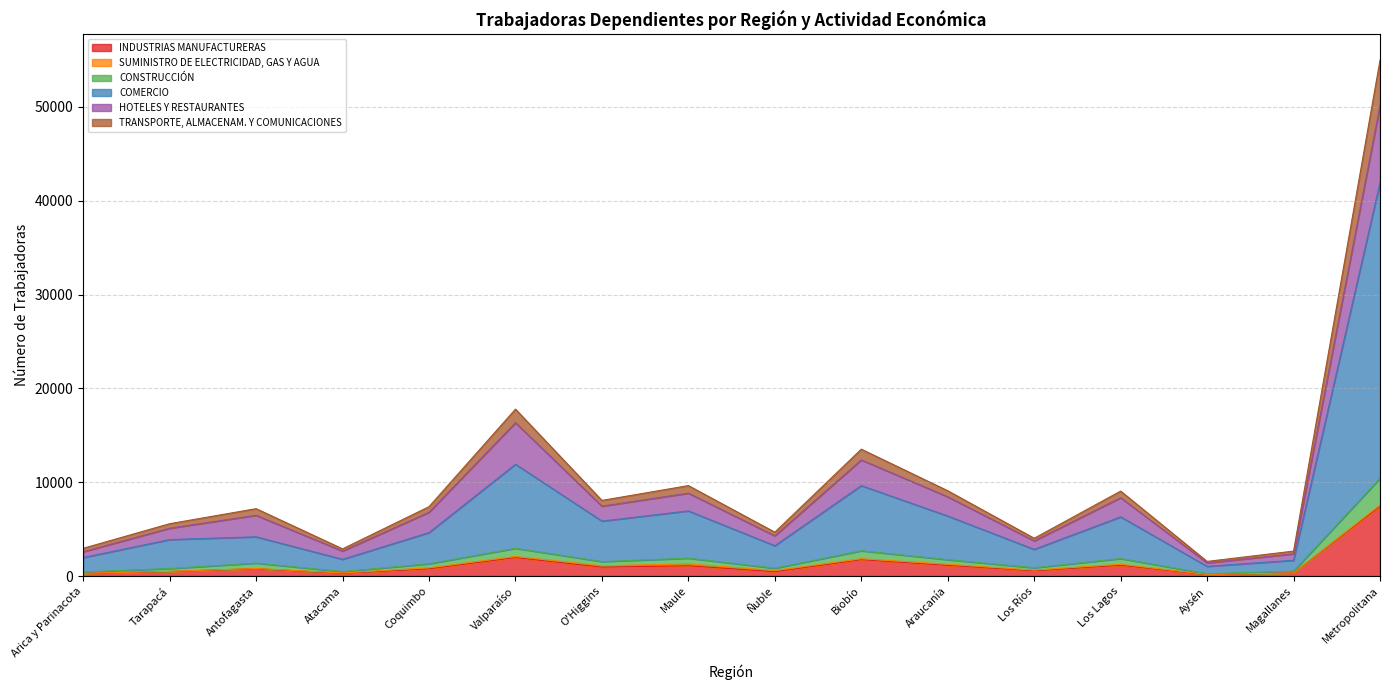

True or false: CONSTRUCCIÓN and SUMINISTRO DE ELECTRICIDAD, GAS Y AGUA cross at least once.

False